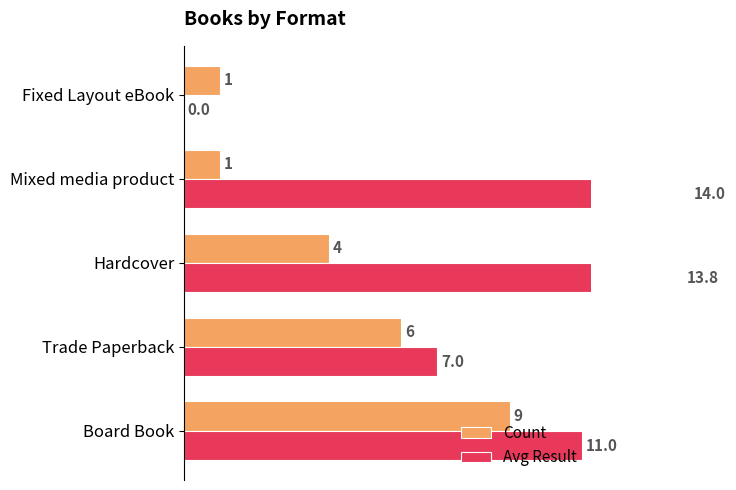

What is the approximate value of Avg Result at Mixed media product?

14.0